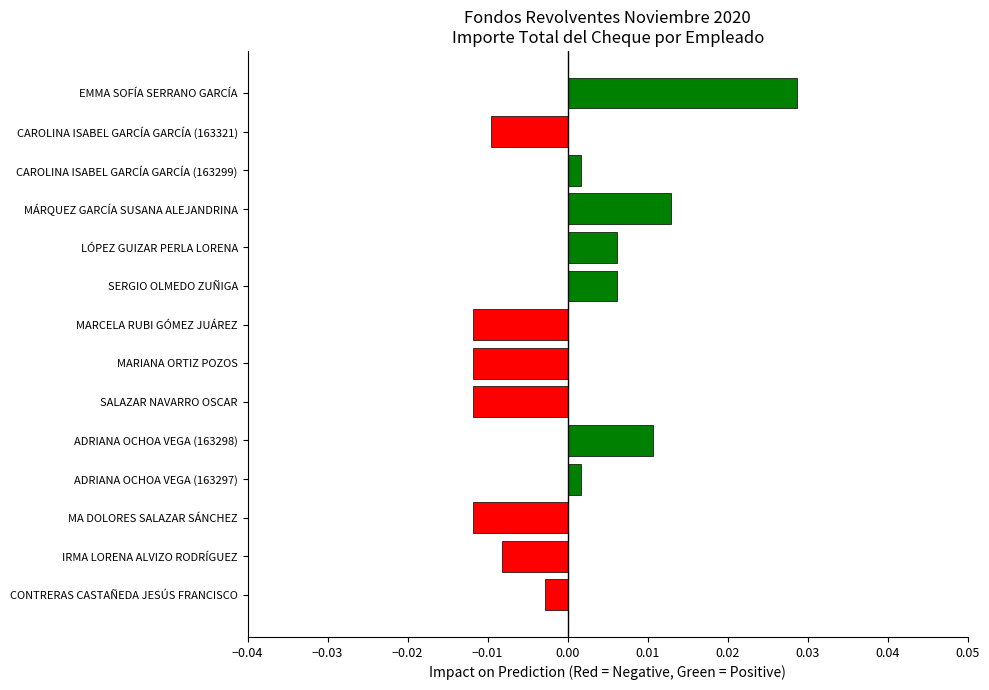

At which category does the chart reach its peak across all series?

EMMA SOFÍA SERRANO GARCÍA